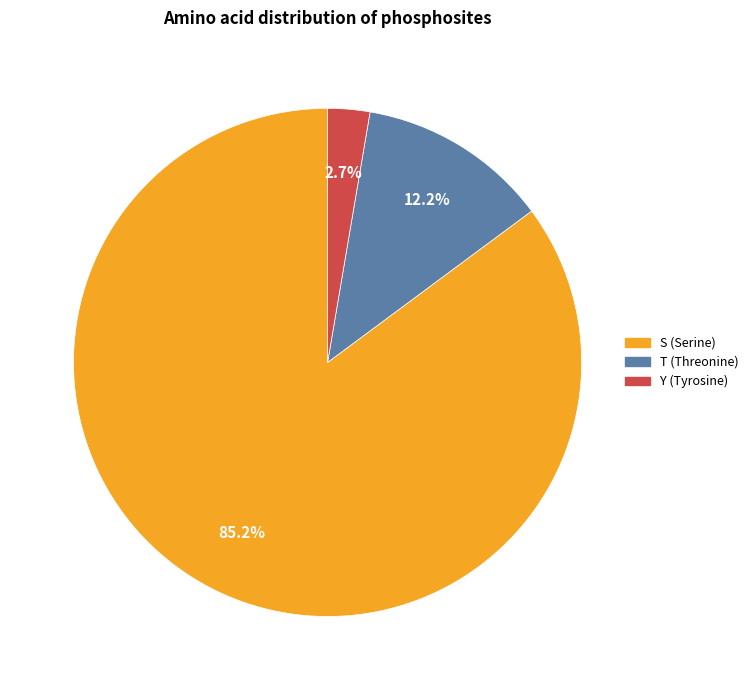

Does any single category account for the majority?

Yes